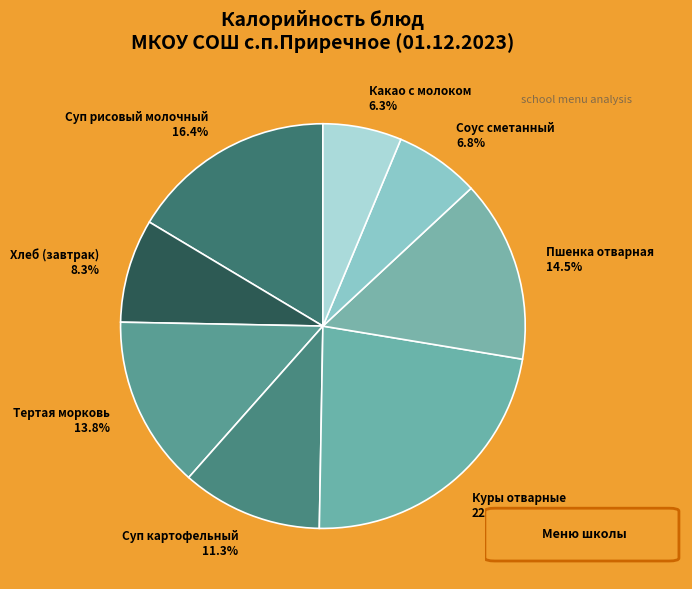

Is there a majority slice in this chart?

No